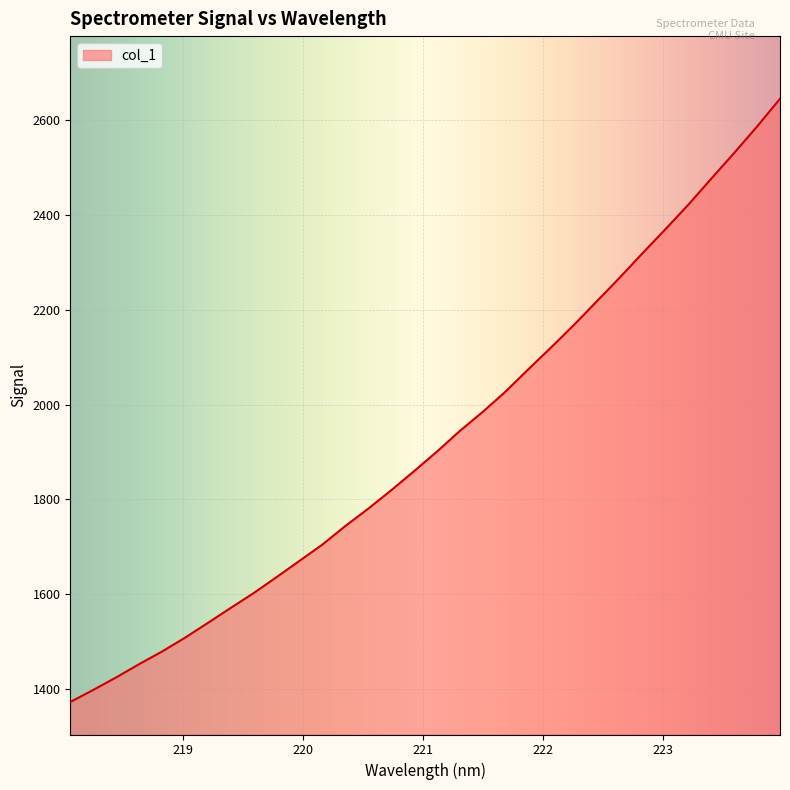

What is the greatest value displayed?

2645.5